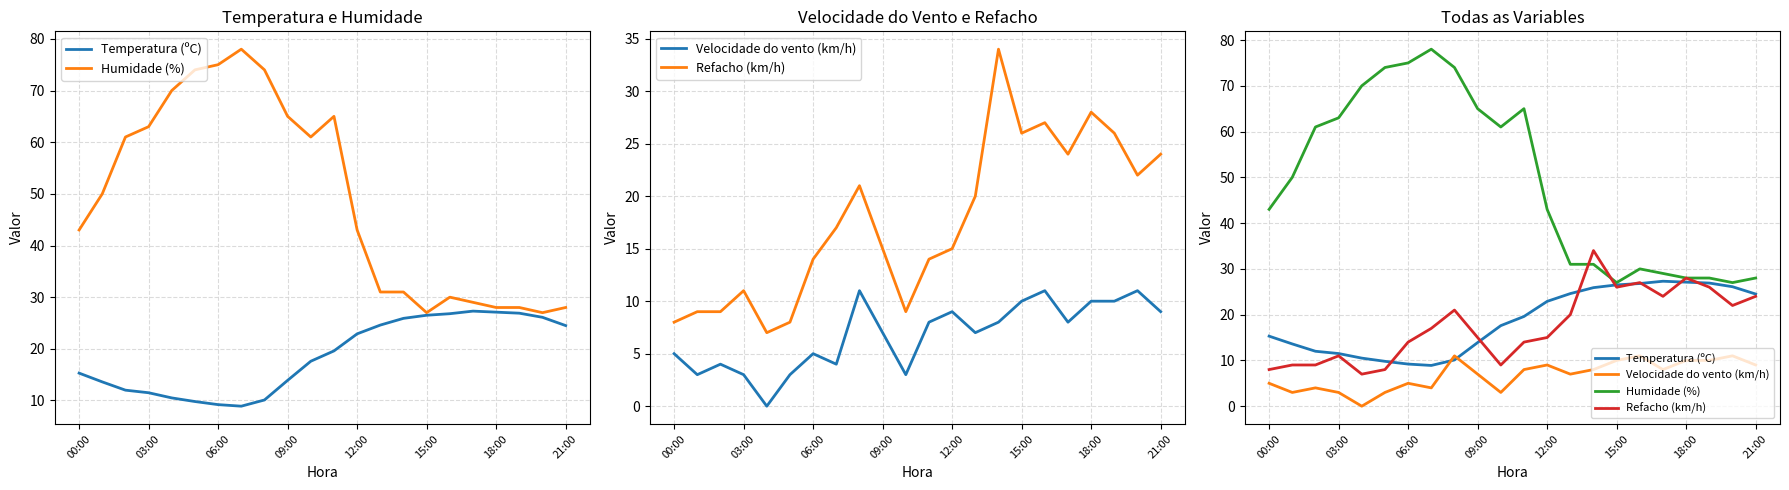

True or false: Refacho (km/h) and Velocidade do vento (km/h) intersect in this chart.

False